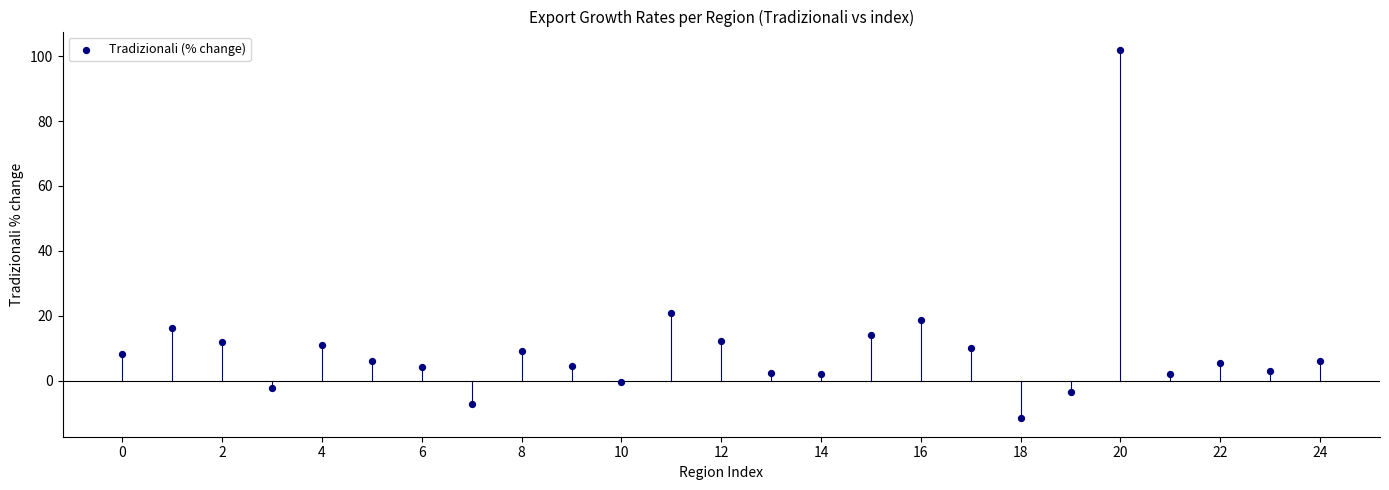

What is the range of Y values (max minus min)?

113.5